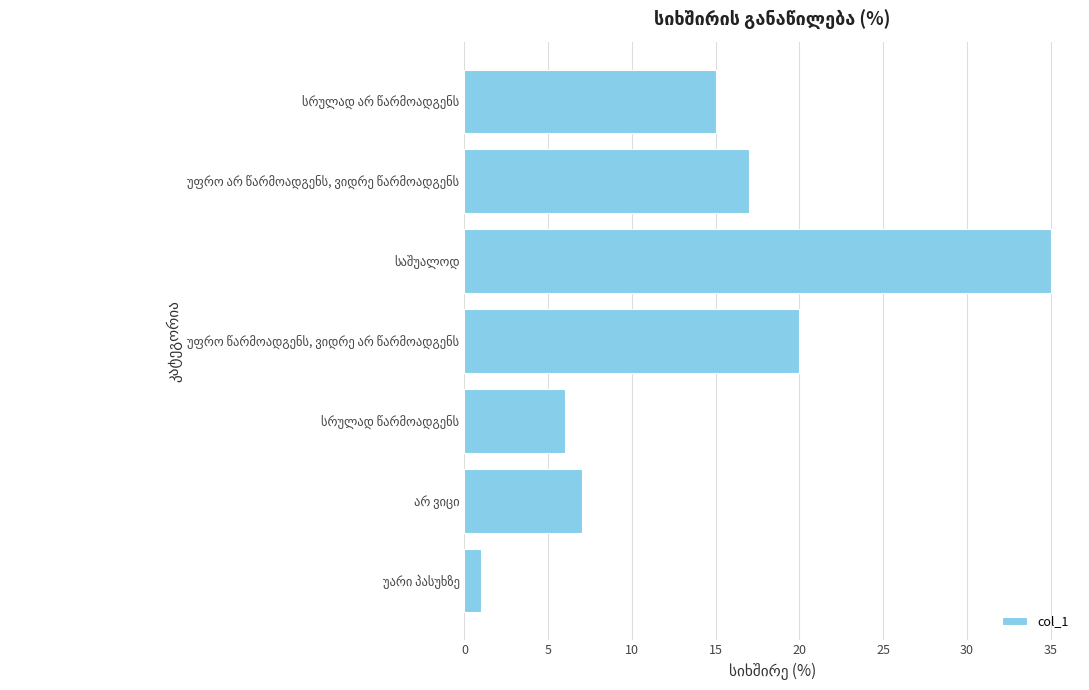

What is the sum of all values?

101